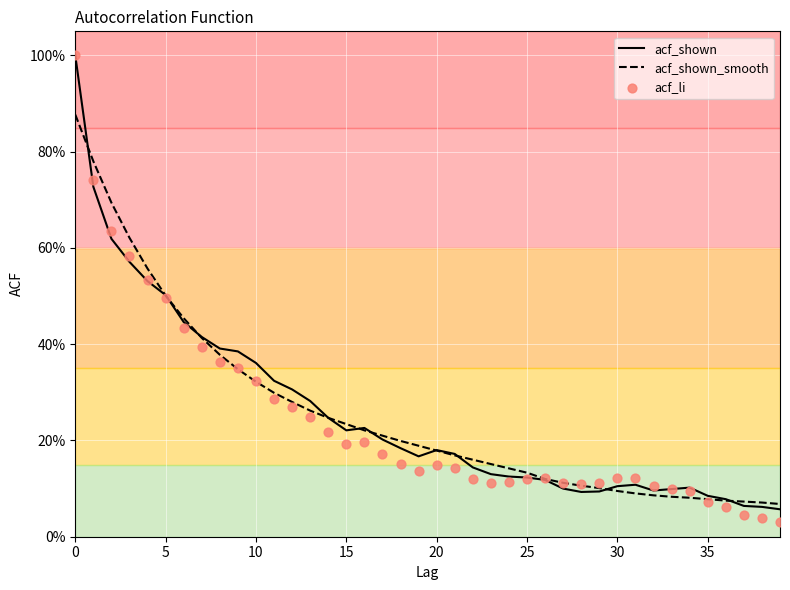

What is the total value across all series at 33?

0.3